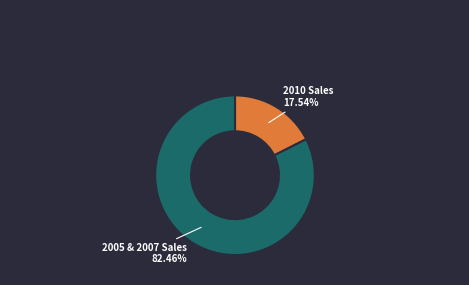

Is there any slice that represents more than half of the pie?

Yes